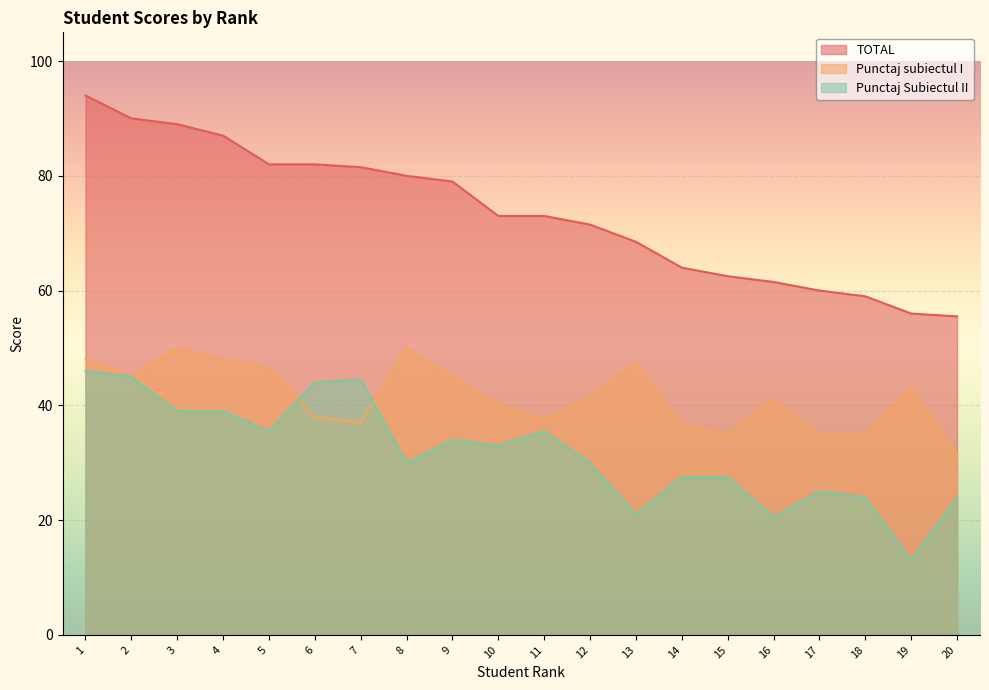

Is the value of Punctaj Subiectul II at 15 greater than the value of TOTAL at 20?

No